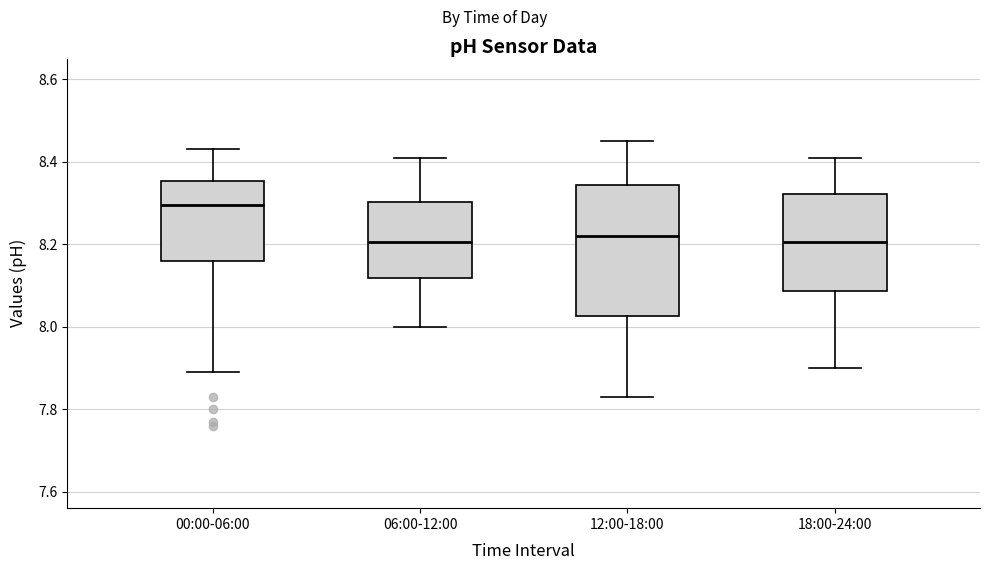

Comparing the boxes themselves (not the whiskers), which one is the tallest?

12:00-18:00